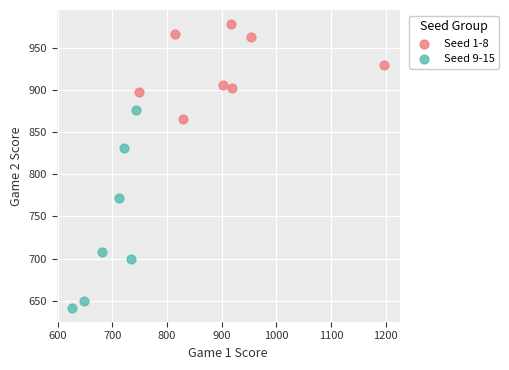

Which series reaches the minimum Y coordinate?

Seed 9-15